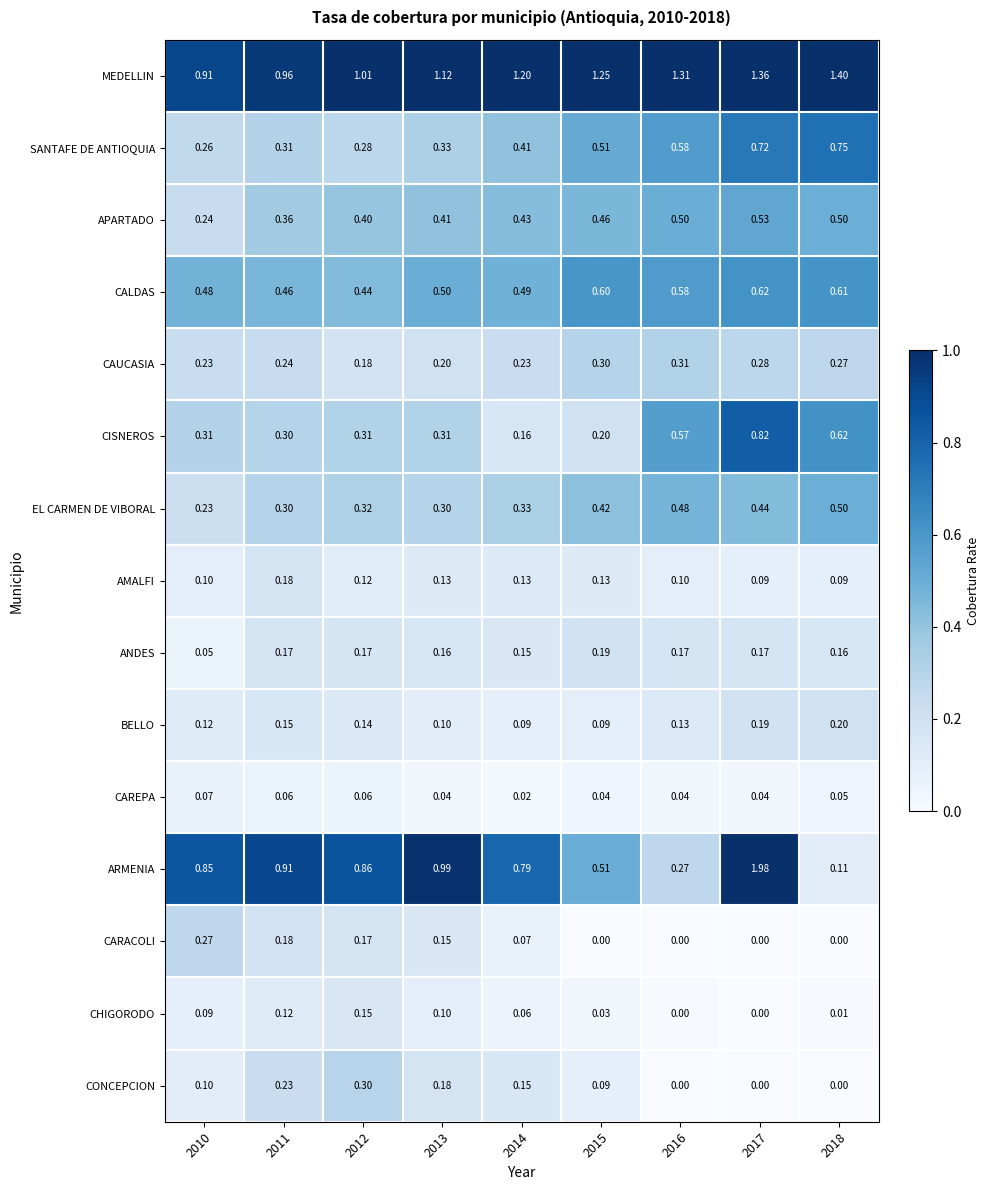

Which series has the largest range (max minus min)?

ARMENIA